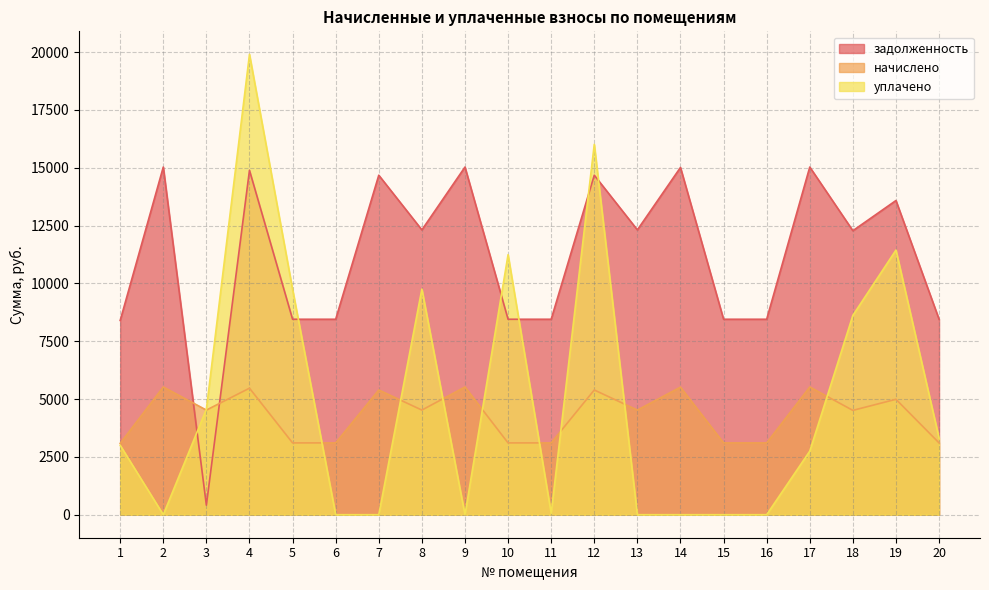

How many lines are shown in the chart?

3